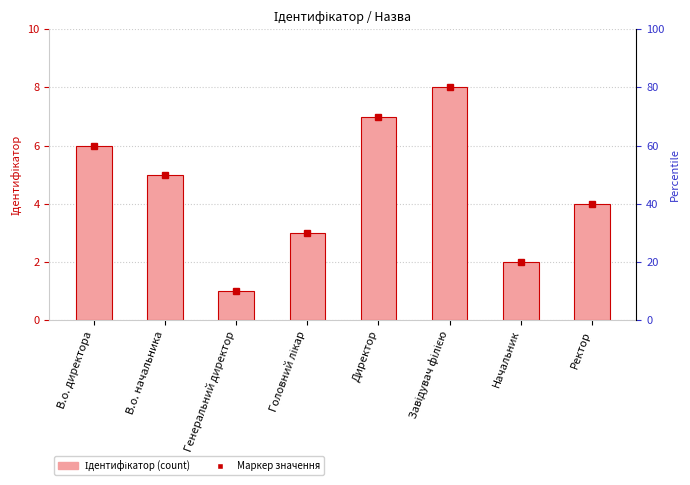

What position from the right is В.о. начальника?

7